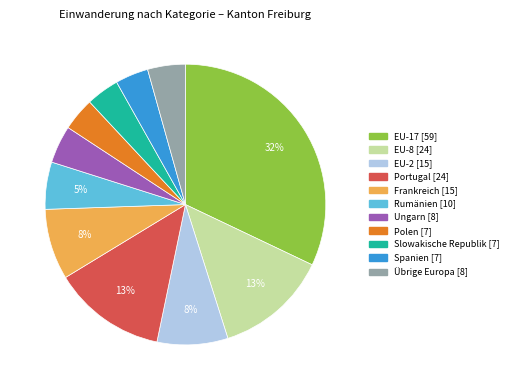

Does EU-8 [24] account for over 50% of the chart?

No